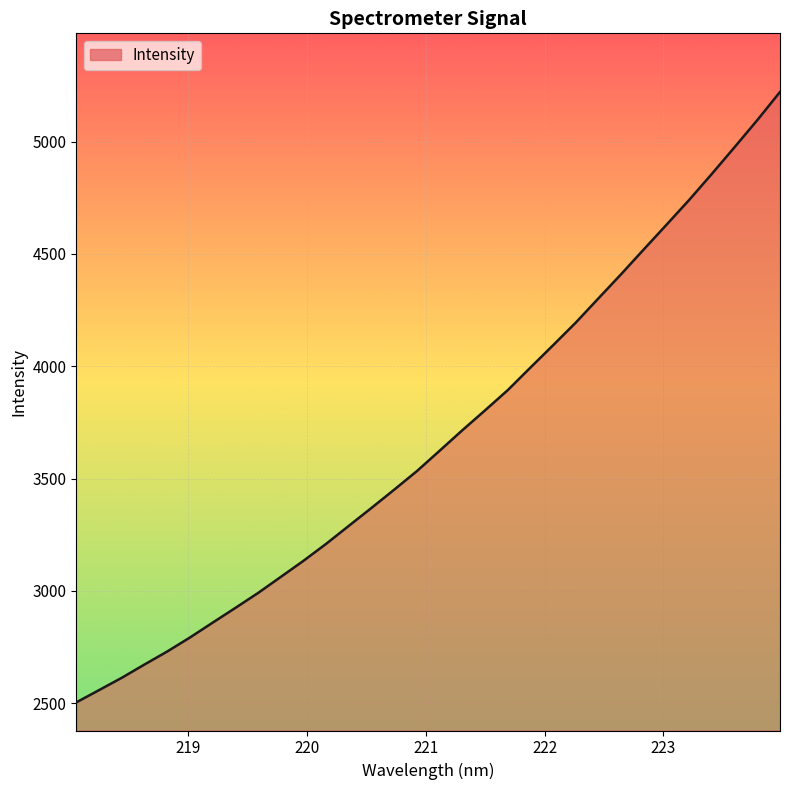

What is the smallest value displayed?

2503.3